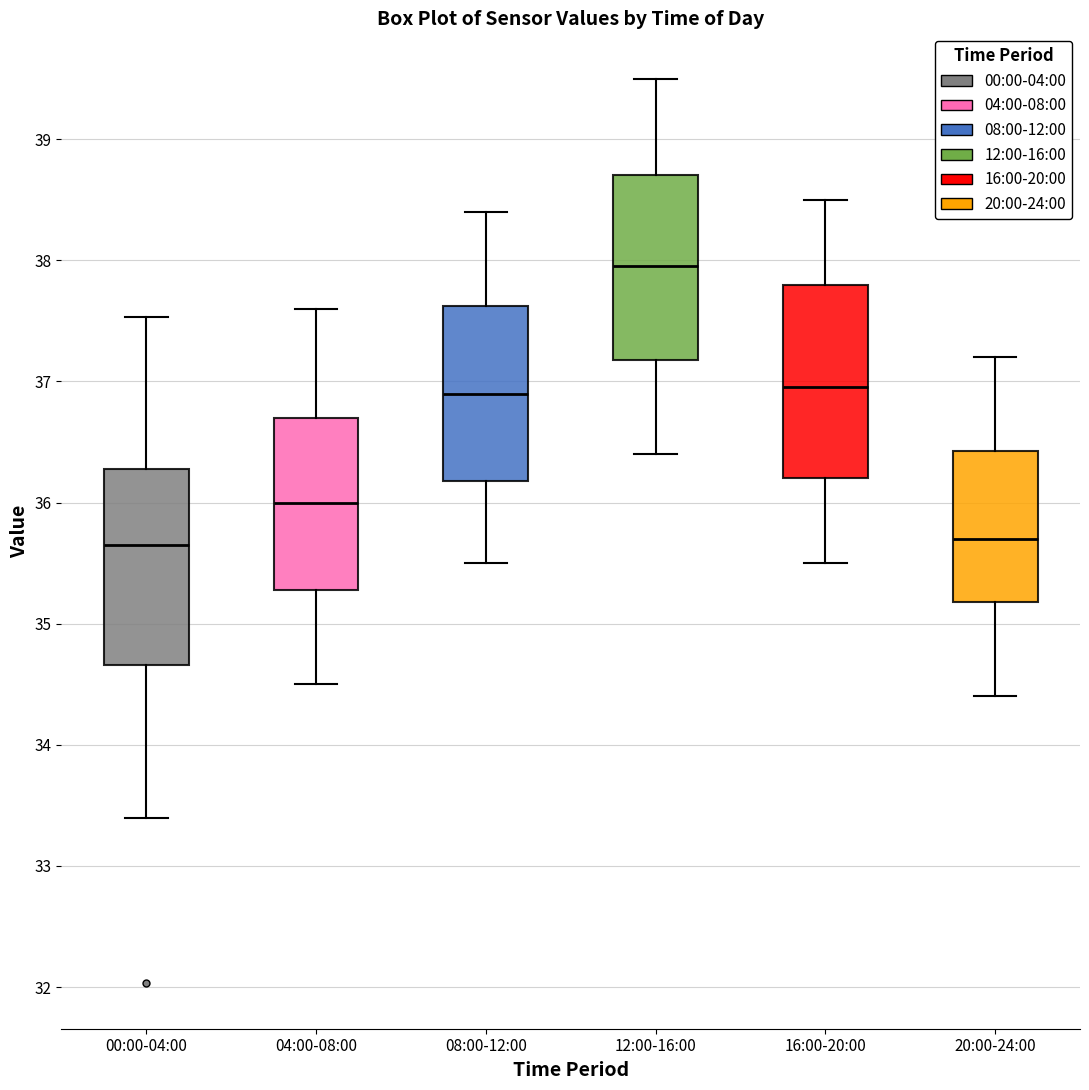

Which box has the highest median line?

12:00-16:00